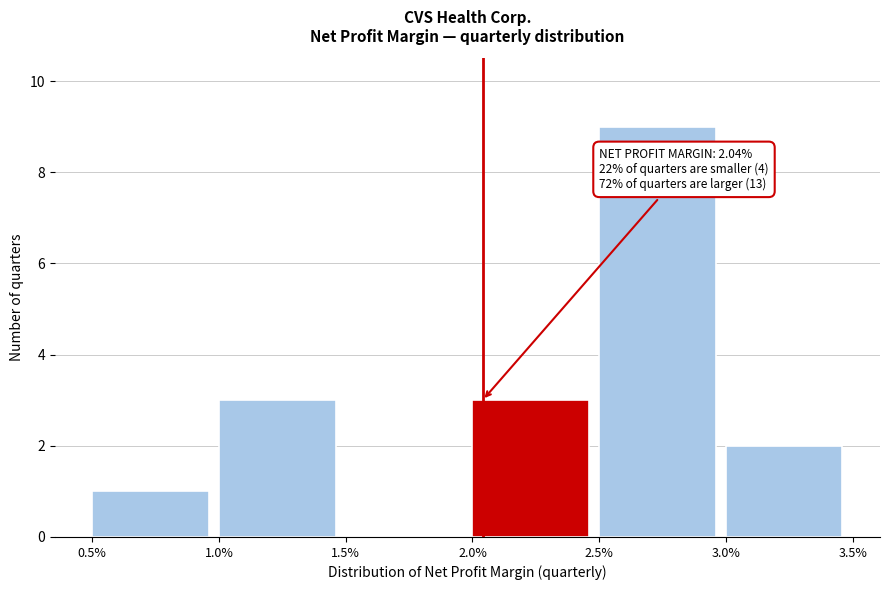

What is the sum of all values?

18